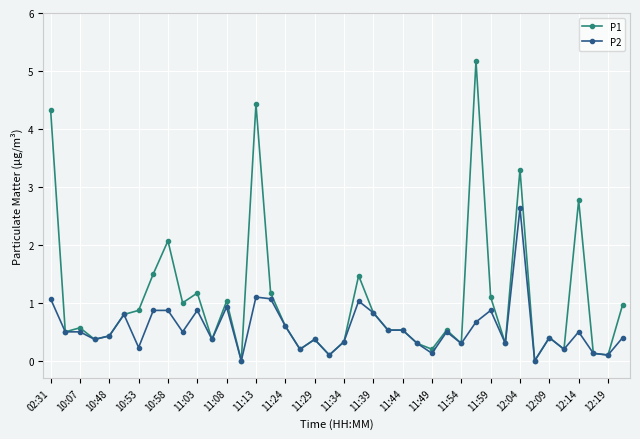

What is the value of the P1 point at the 8th from the left?

1.5